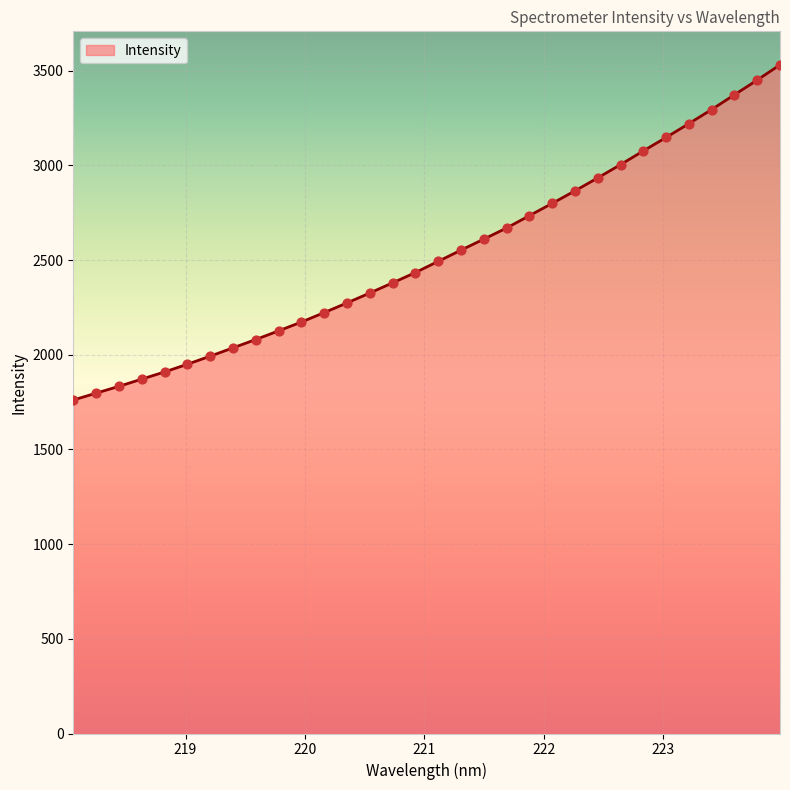

What is the smallest value displayed?

1761.1